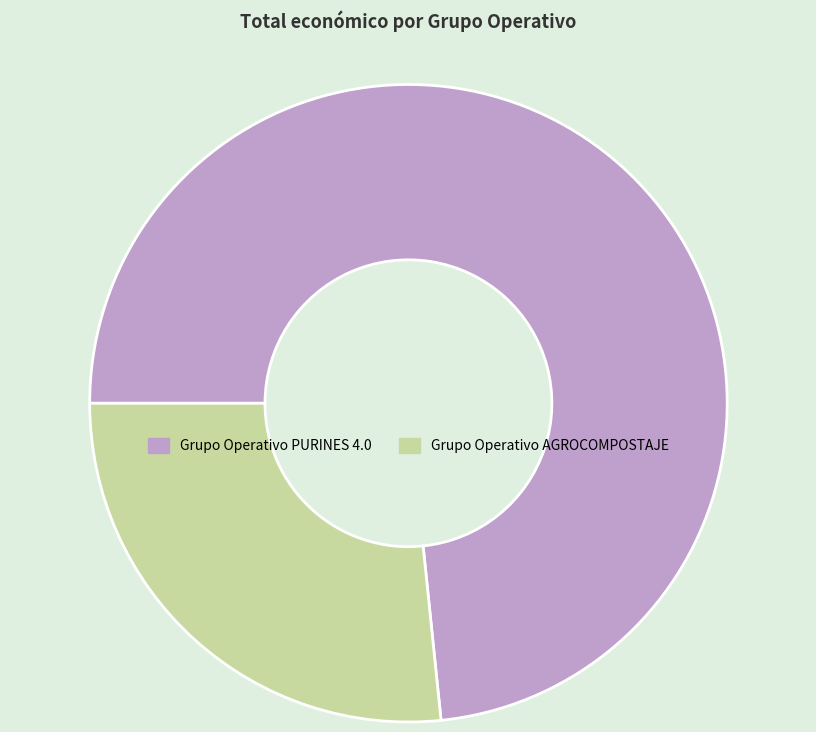

The Grupo Operativo AGROCOMPOSTAJE slice represents 27% of the pie. True or false?

True